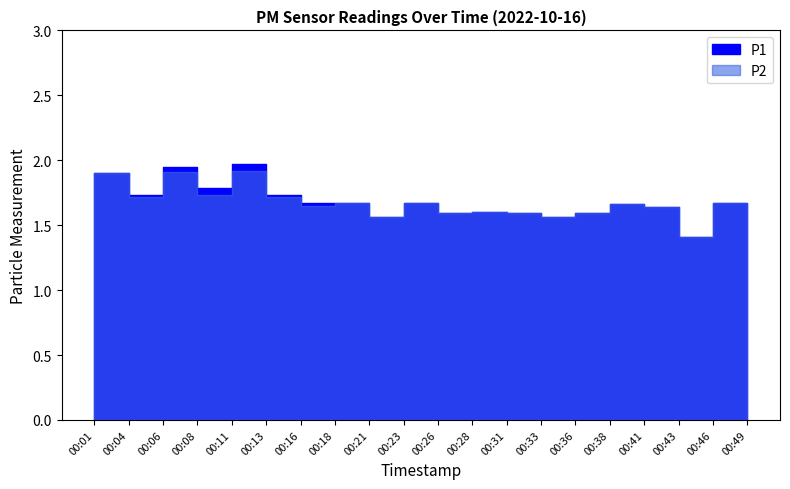

List the series in order of their overall mean, lowest first.

P2, P1